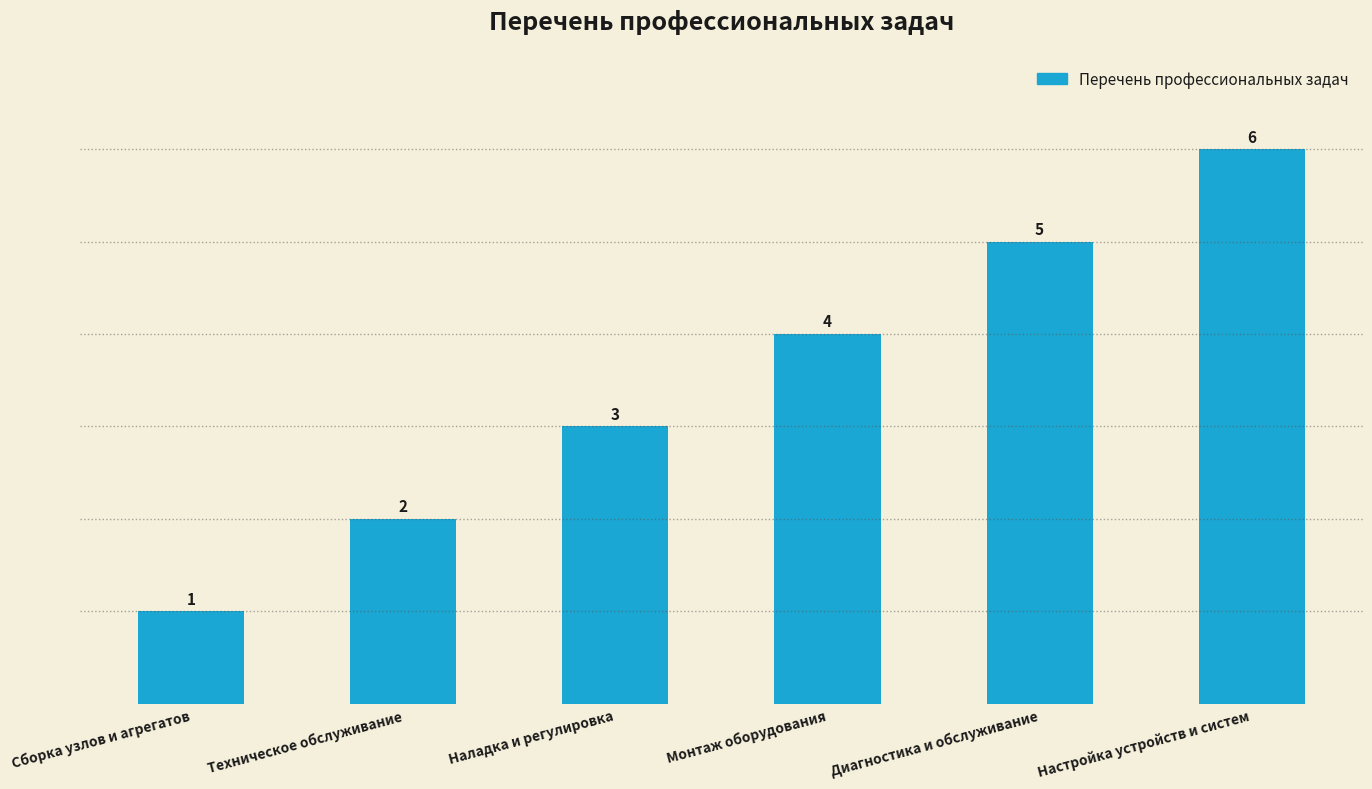

Rank the categories by value from lowest to highest.

Сборка узлов и агрегатов, Техническое обслуживание, Наладка и регулировка, Монтаж оборудования, Диагностика и обслуживание, Настройка устройств и систем